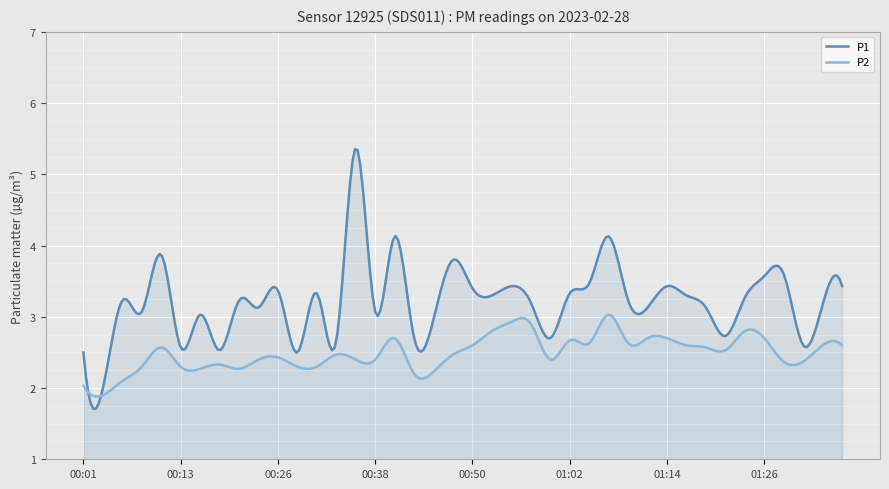

True or false: P2 has a value of 0.7 at 00:40.

False